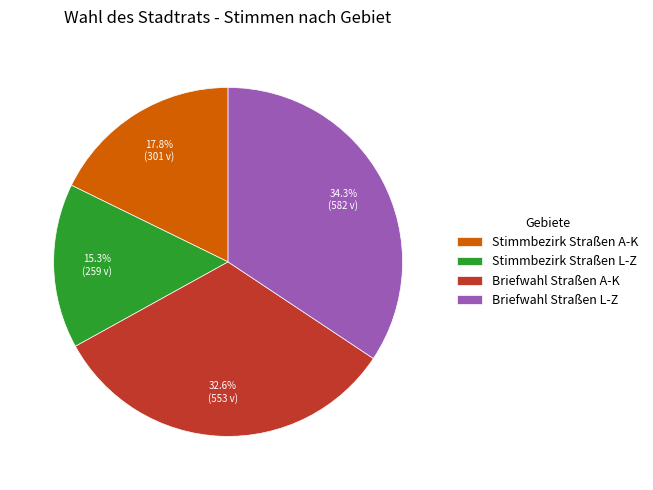

How many slices are in this pie chart?

4